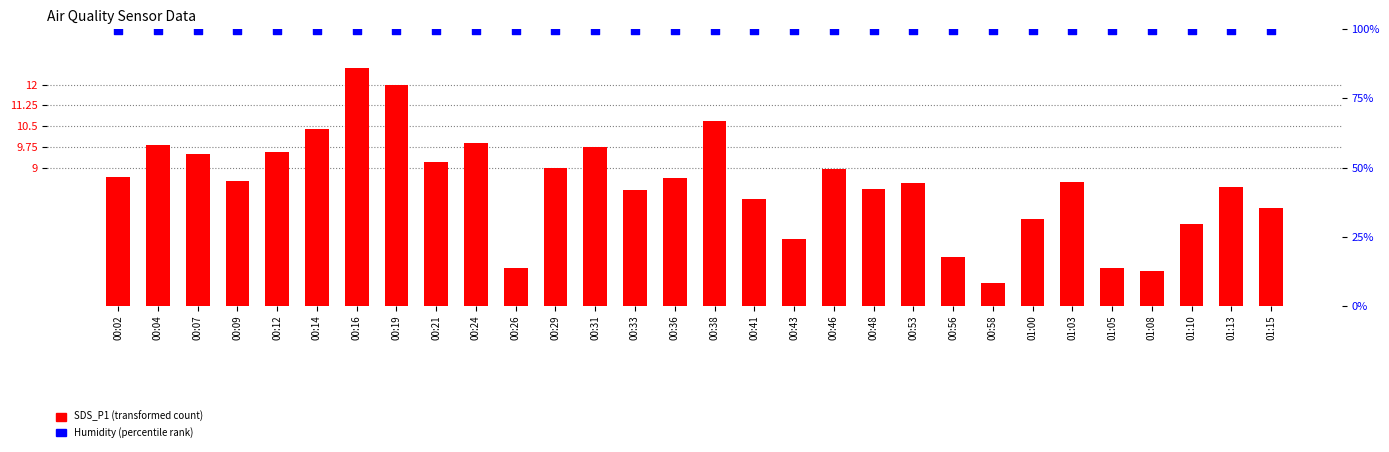

Is the value of Humidity (%) at 00:29 greater than the value of SDS_P1 at 00:58?

Yes